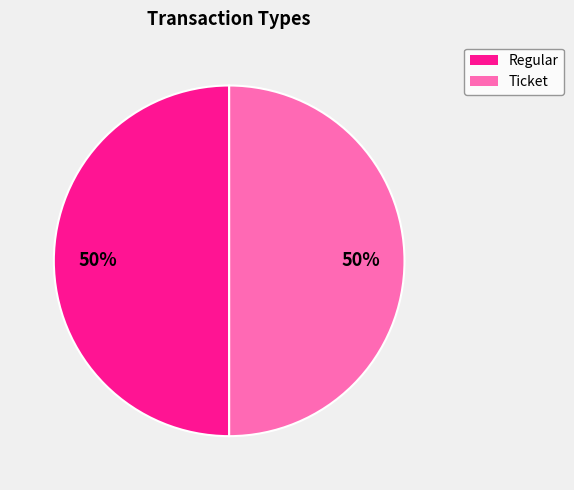

To the nearest percent, what is the combined percentage of Regular and Ticket?

100%